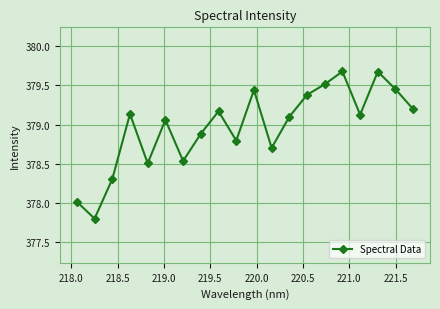

What is the minimum value shown in the chart?

377.8